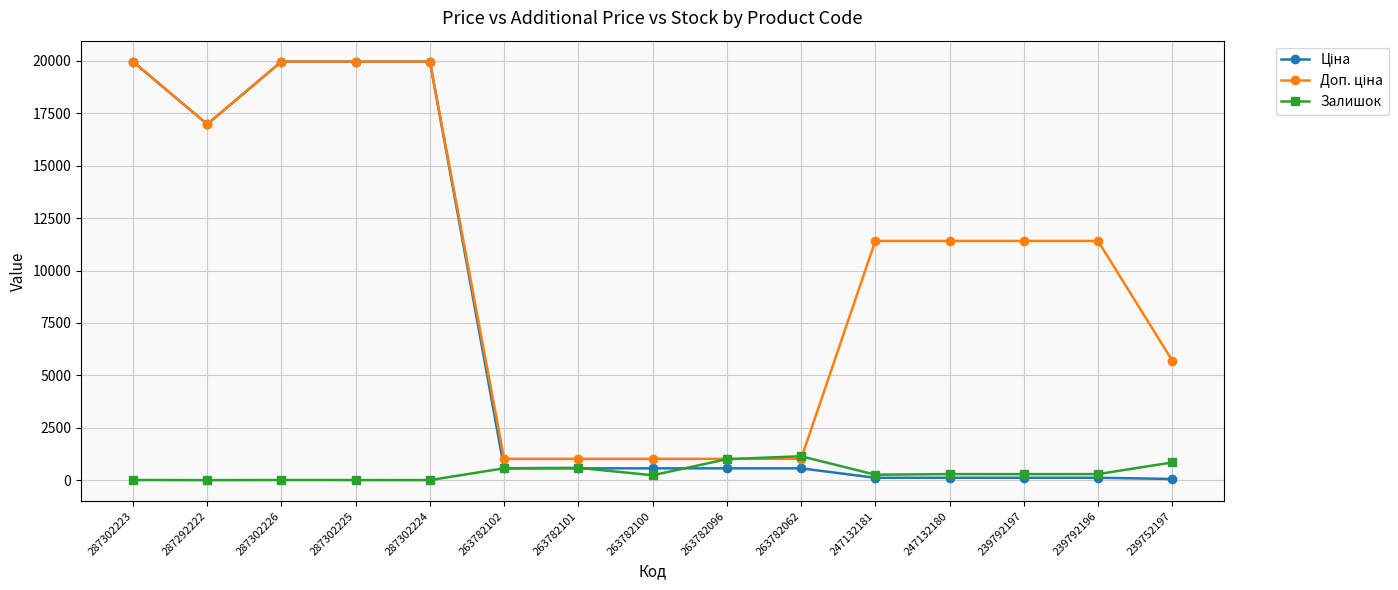

At how many categories does at least one series exceed 12628?

5